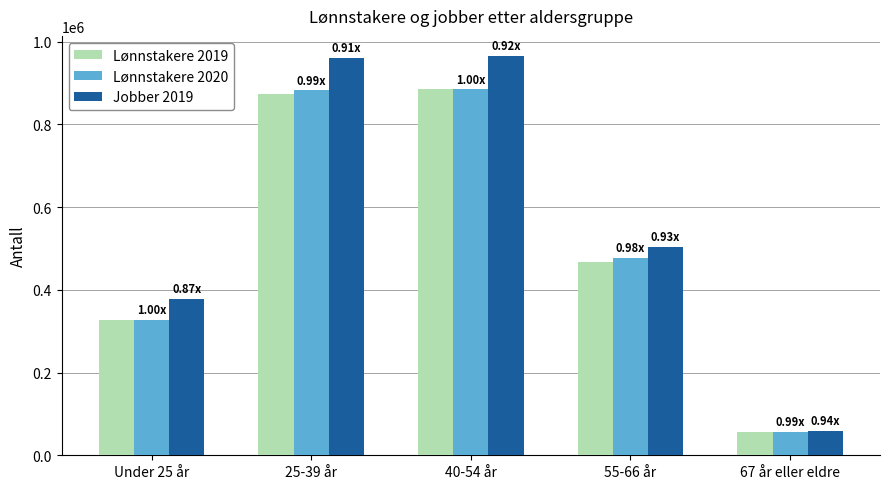

What is the sum of all Lønnstakere 2019 values?

2611584